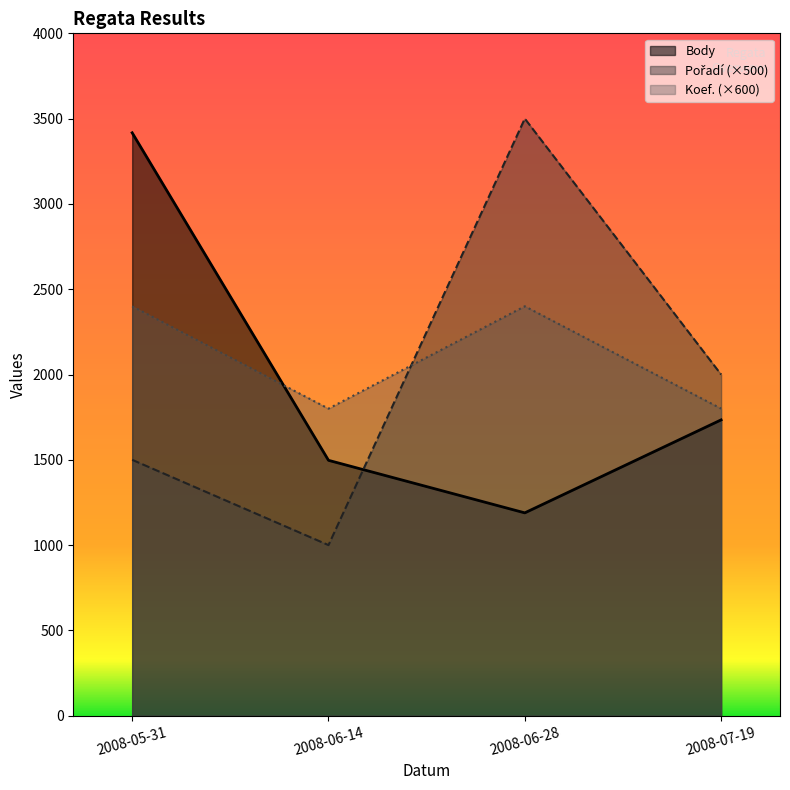

How many lines are shown in the chart?

3